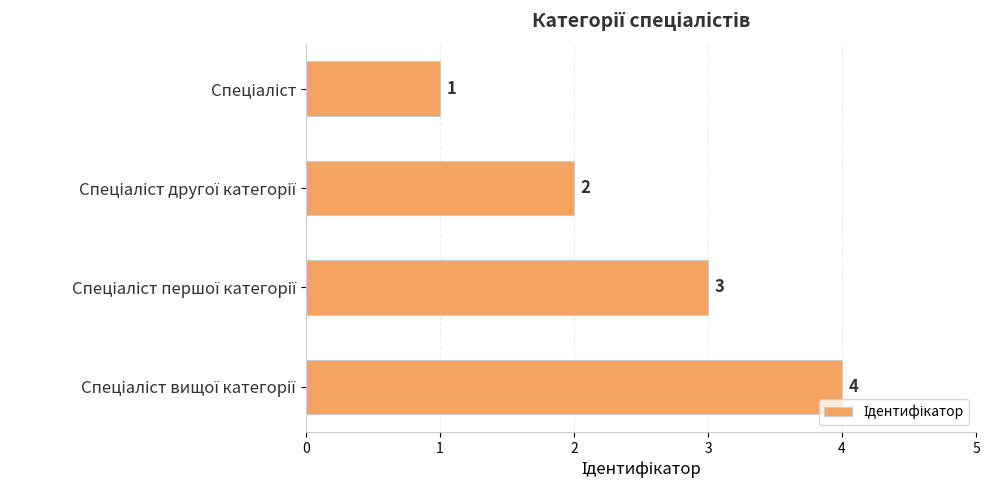

What is the greatest value displayed?

4